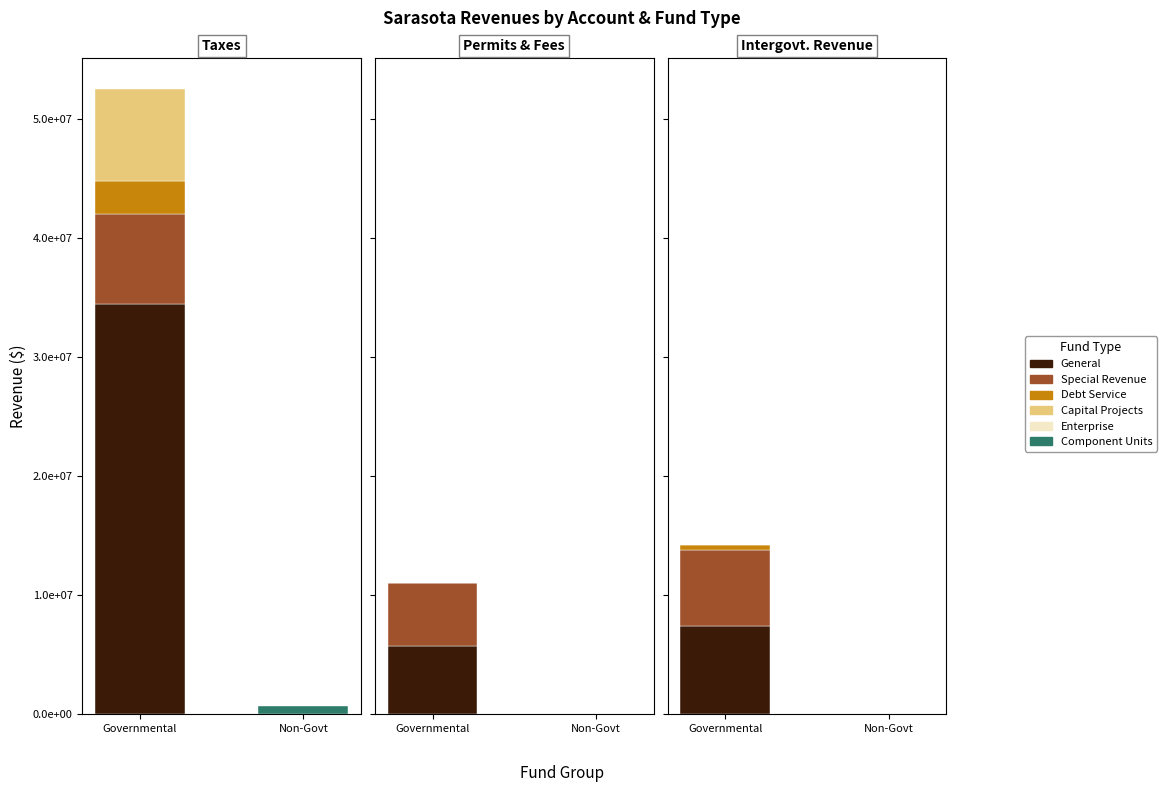

How many distinct data groups are displayed?

6